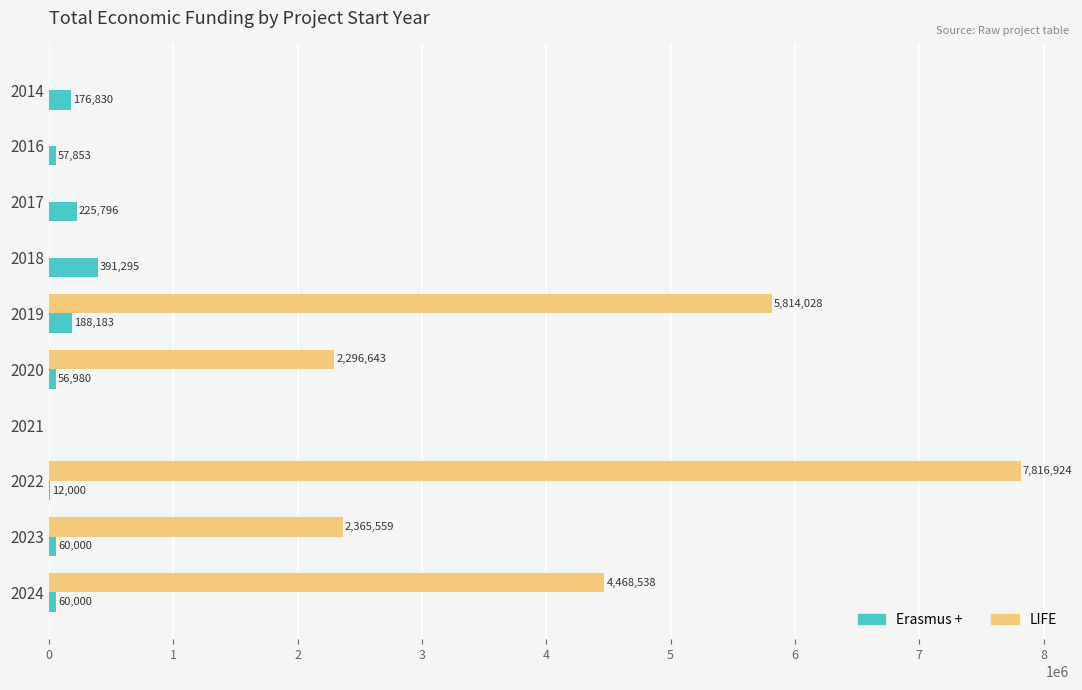

What is the average value of the Erasmus + series?

122894